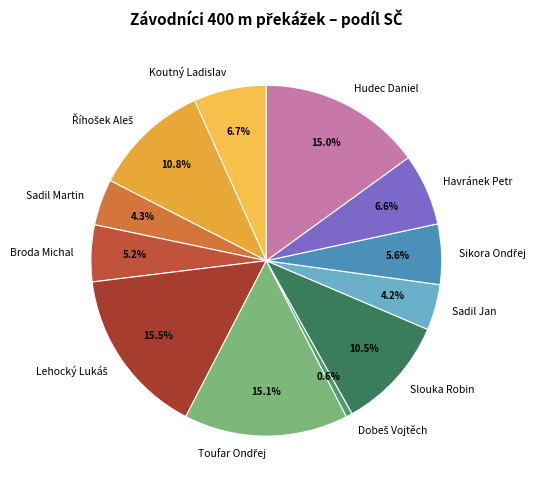

To the nearest percent, what is the difference between the largest and smallest slice percentages?

15%